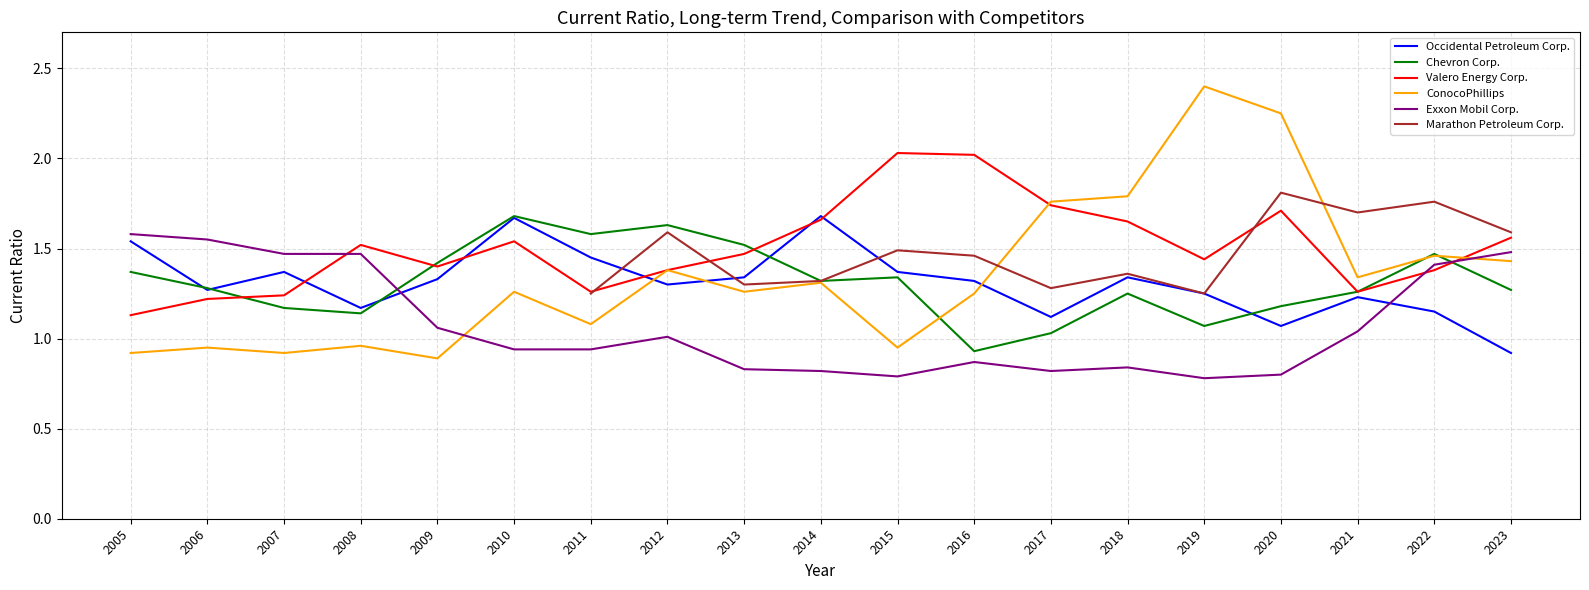

At which category is the sum across all series the highest?

2020